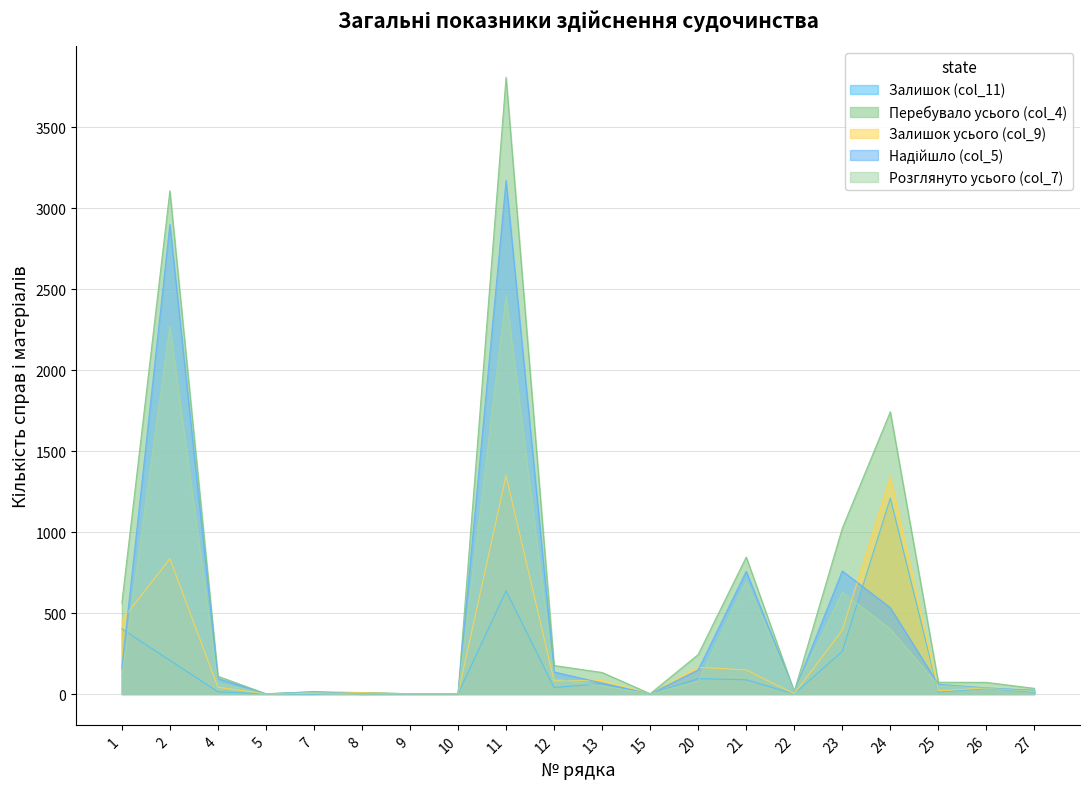

What is the difference between the maximum and minimum values in the Надійшло (col_5) series?

3172